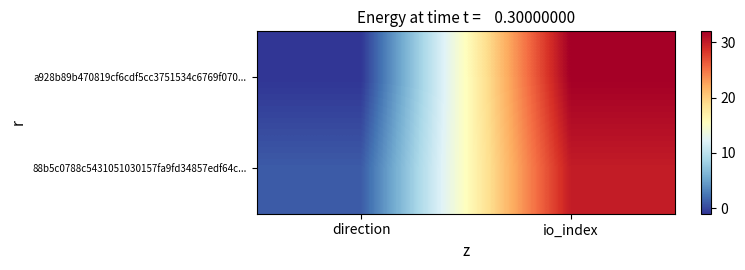

Reading left to right, what are all the values shown in this chart?

a928b89b470819cf6cdf5cc3751534c6769f070...: direction=-1	io_index=32
88b5c0788c5431051030157fa9fd34857edf64c...: direction=1	io_index=30